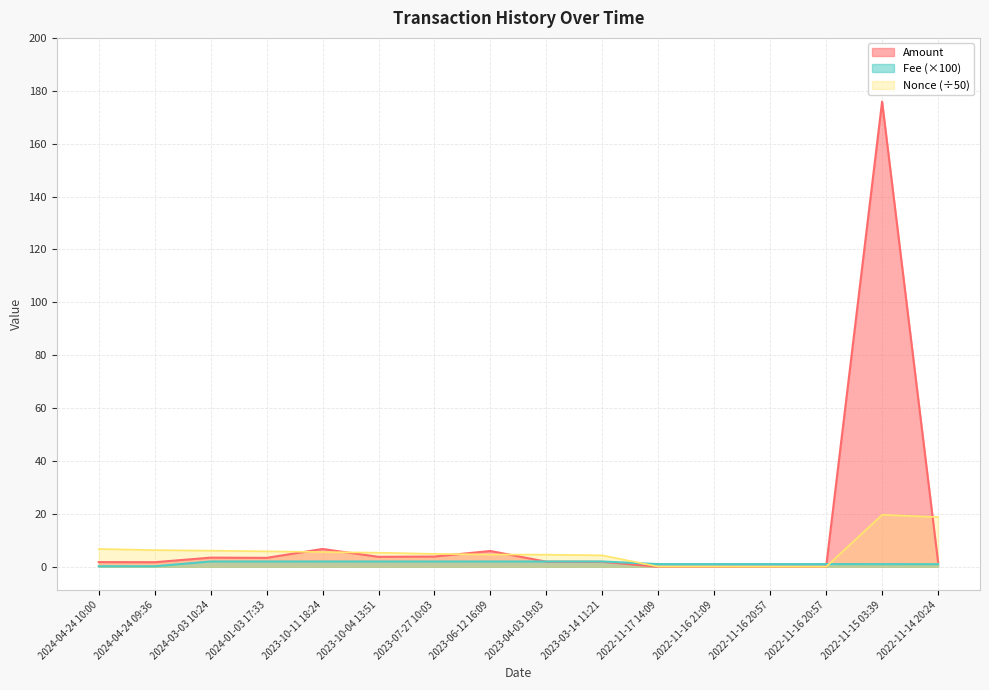

Where do Amount and Fee first cross each other?

2023-06-12 16:09 and 2023-04-03 19:03